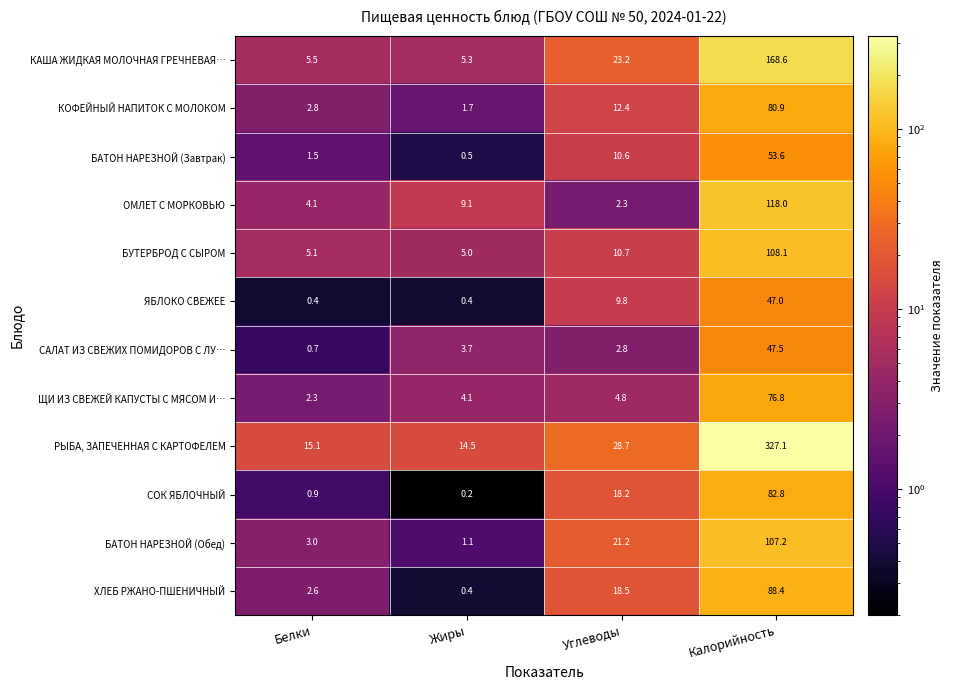

What is the sum of all ЯБЛОКО СВЕЖЕЕ values?

57.6